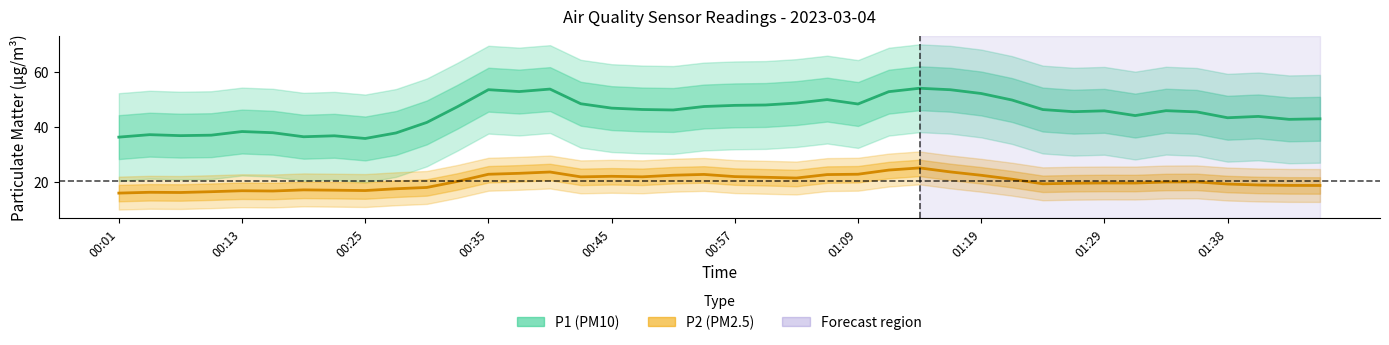

At 01:19, list the series in order from largest to smallest.

P1, P2